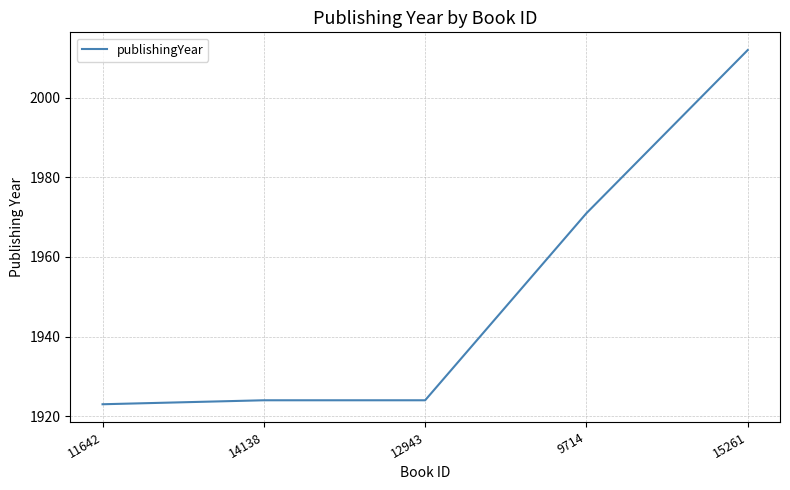

What is the smallest value displayed?

1923